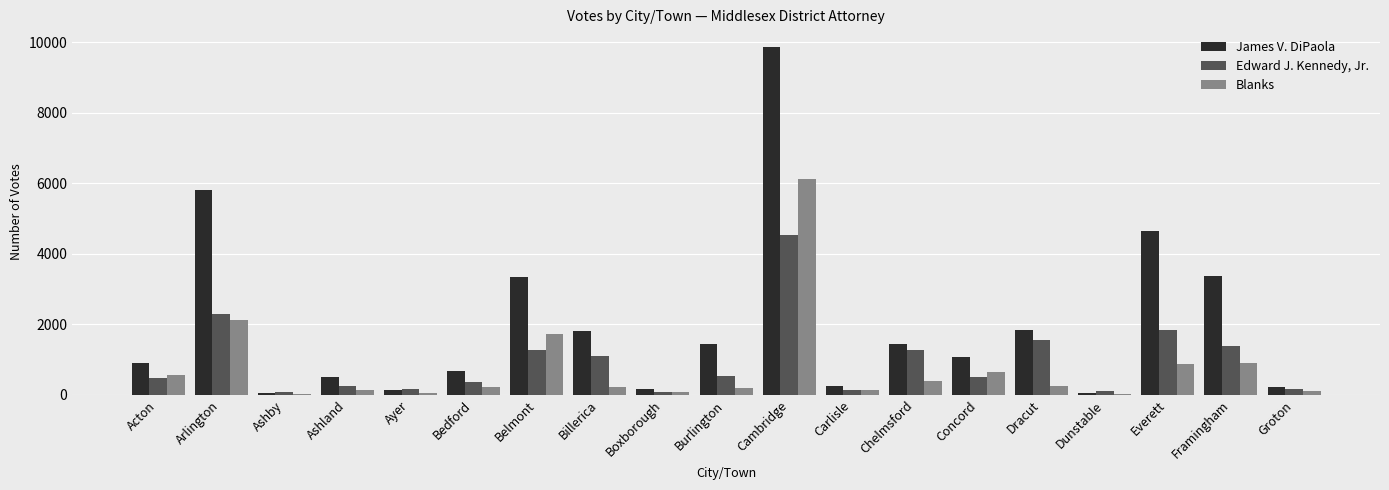

The value of Edward J. Kennedy, Jr. at Arlington is 2303. True or false?

True